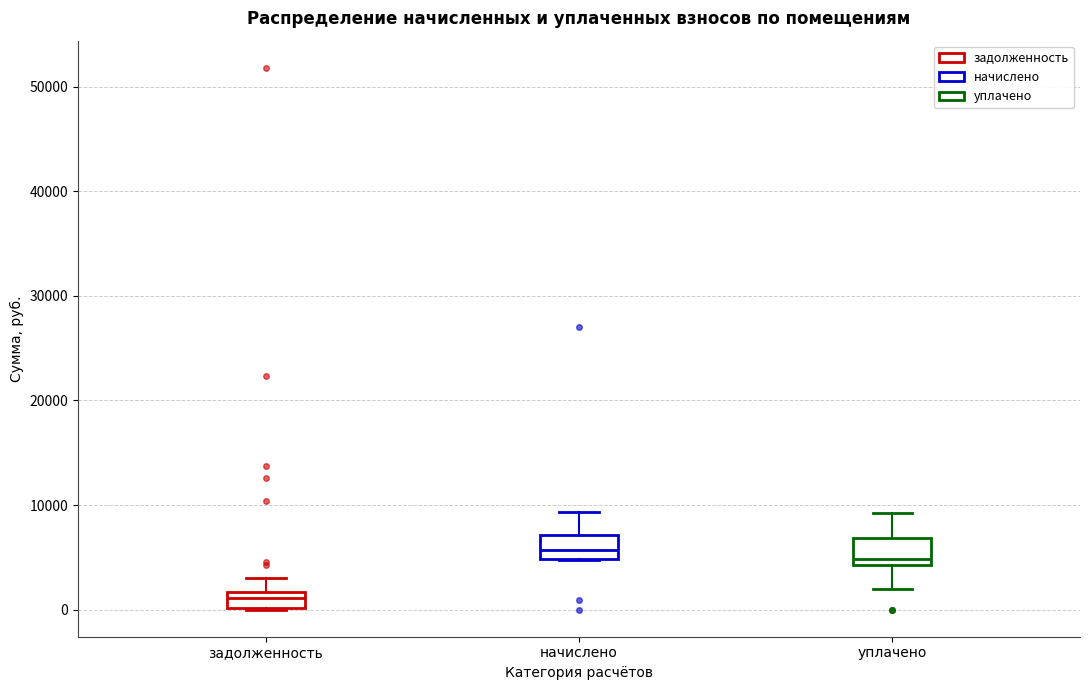

Where is the lower edge of the box for задолженность on the y-axis? The values are not printed on the chart, so give them approximately, as read against the axis.

0